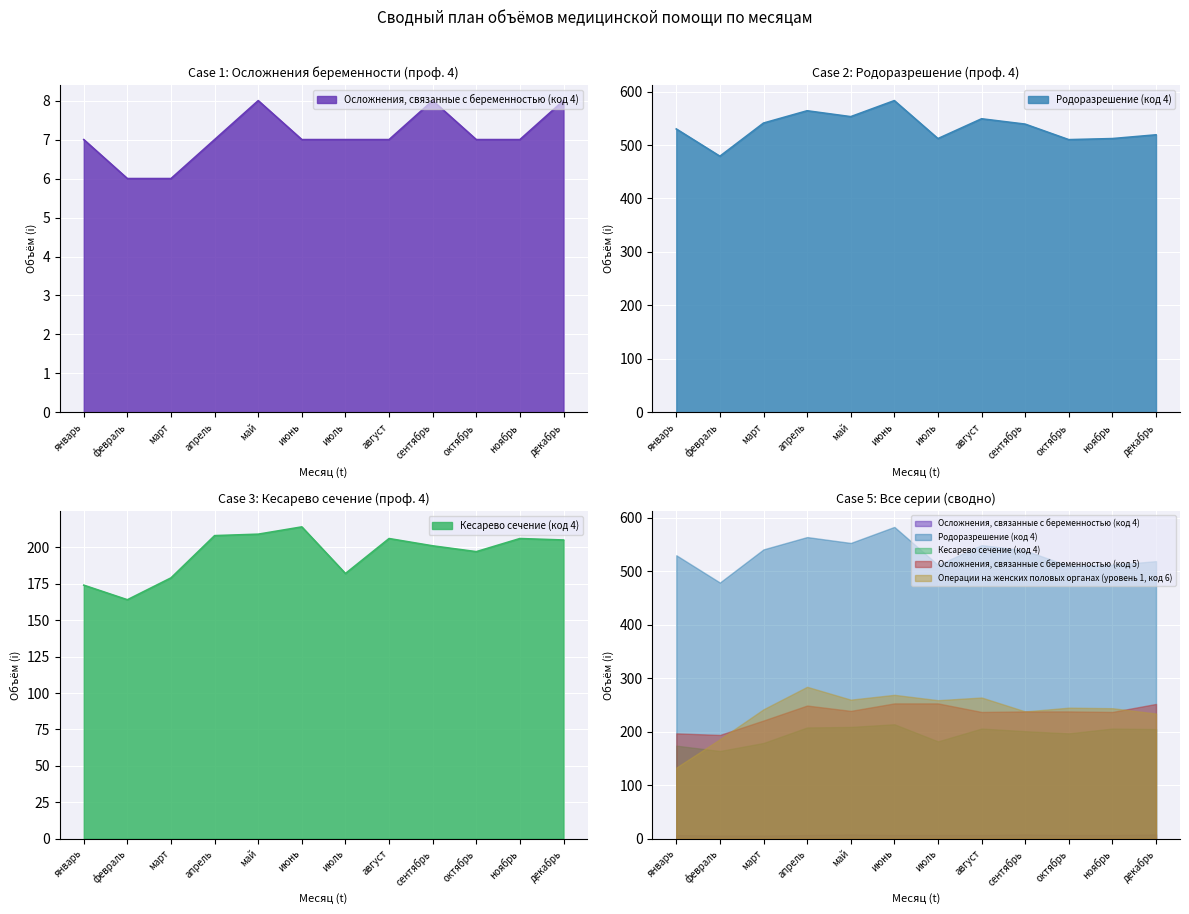

What is the value of the Осложнения, связанные с беременностью (код 4) point at the 9th from the left?

8